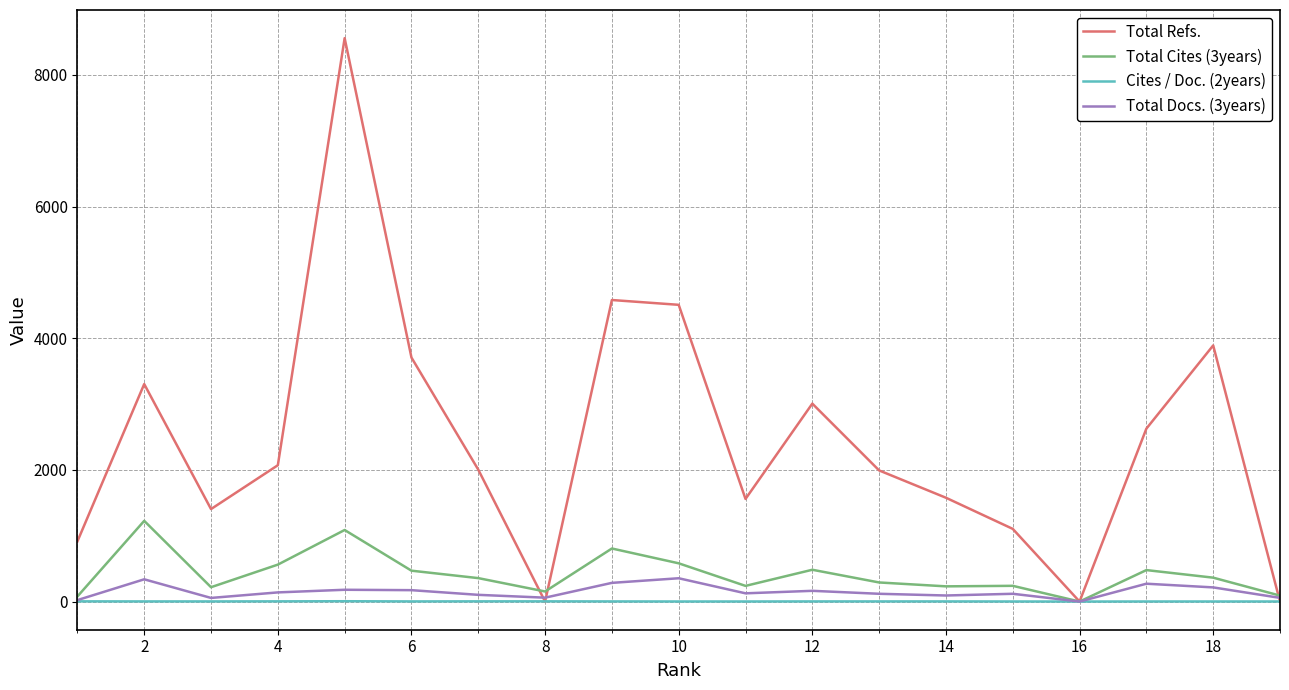

Which series has the widest spread of values?

Total Refs.